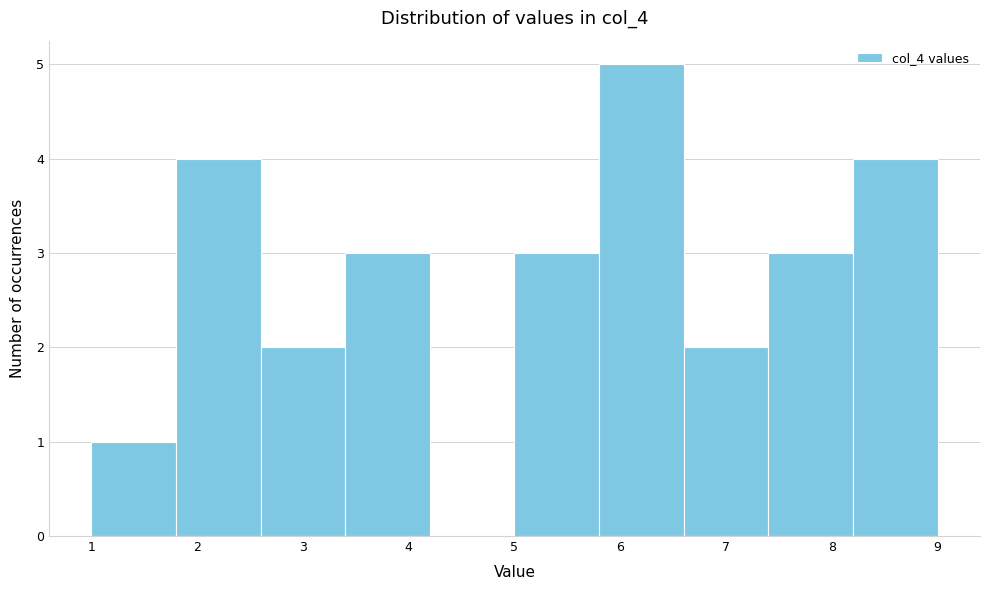

Reading left to right, transcribe this chart: for each bar, give the range it covers on the x-axis and its height. The values are not printed on the chart, so give them approximately, as read against the axis.

1.0 to 1.8: 1
1.8 to 2.6: 4
2.6 to 3.4: 2
3.4 to 4.2: 3
4.2 to 5.0: 0
5.0 to 5.8: 3
5.8 to 6.6: 5
6.6 to 7.4: 2
7.4 to 8.2: 3
8.2 to 9.0: 4